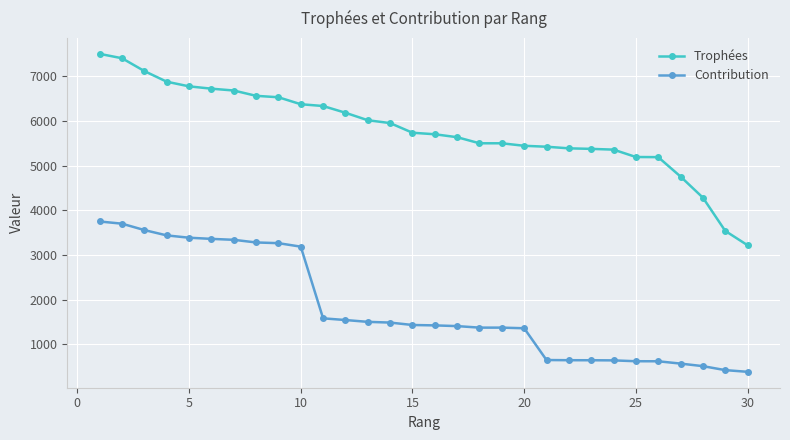

Which series has the largest range (max minus min)?

Trophées